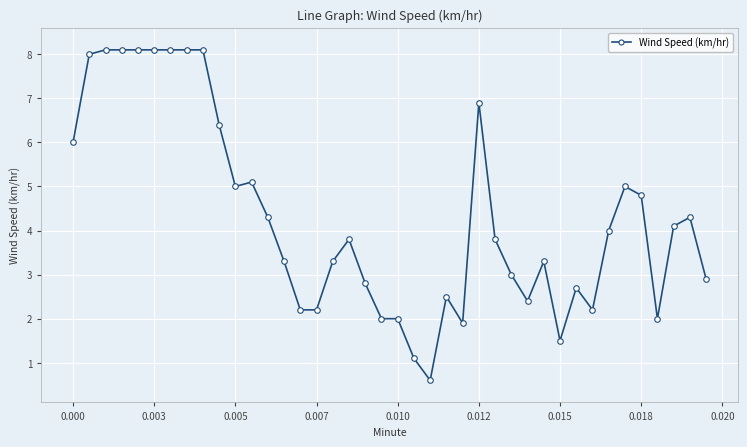

What is the greatest value displayed?

8.1